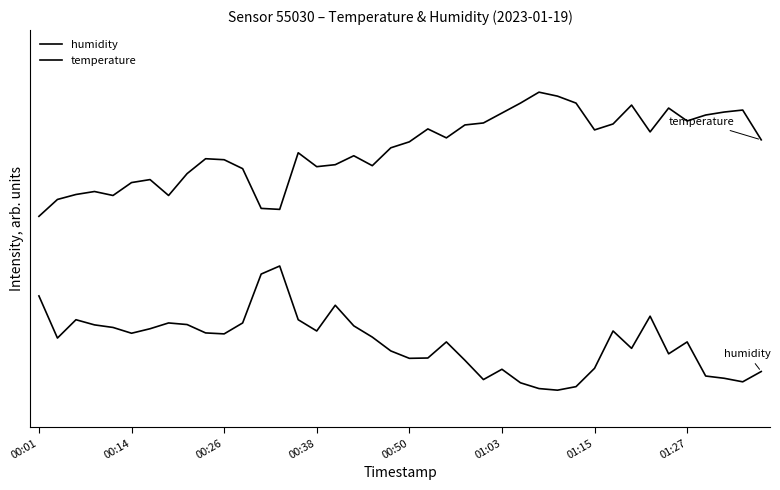

What is the value of the humidity point at the 39th from the left?

0.1